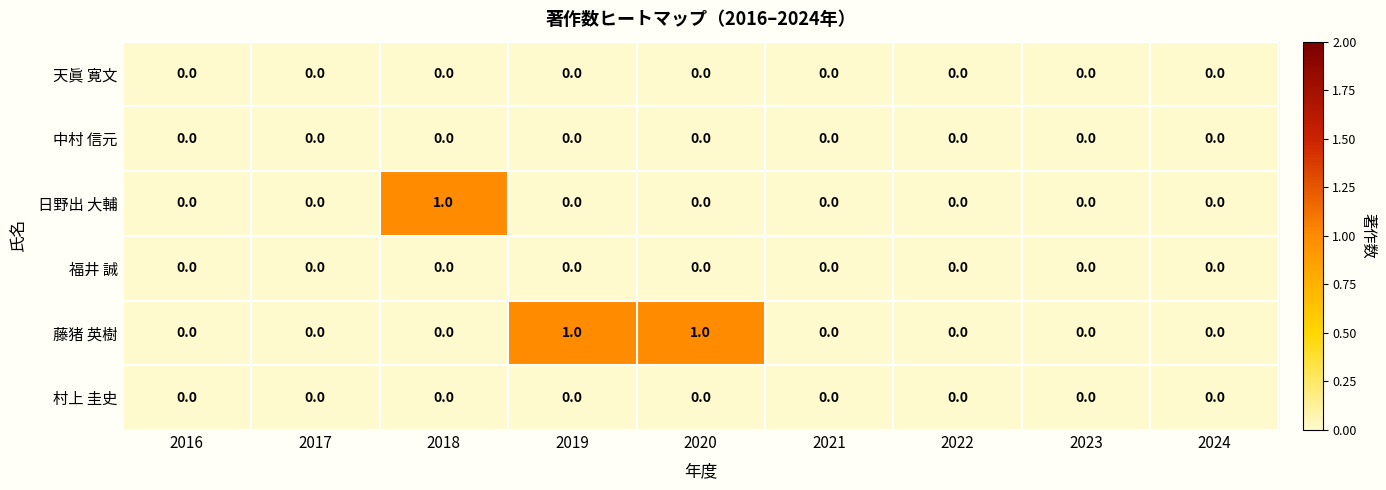

Which series changed the most between 2018 and 2022?

日野出 大輔